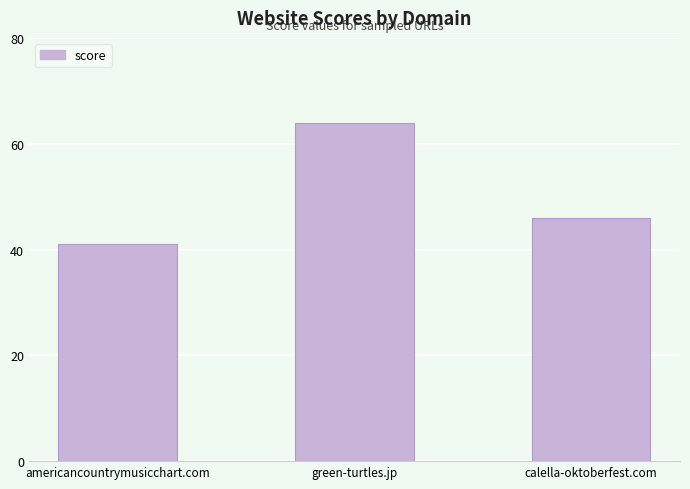

What position from the right is americancountrymusicchart.com?

3